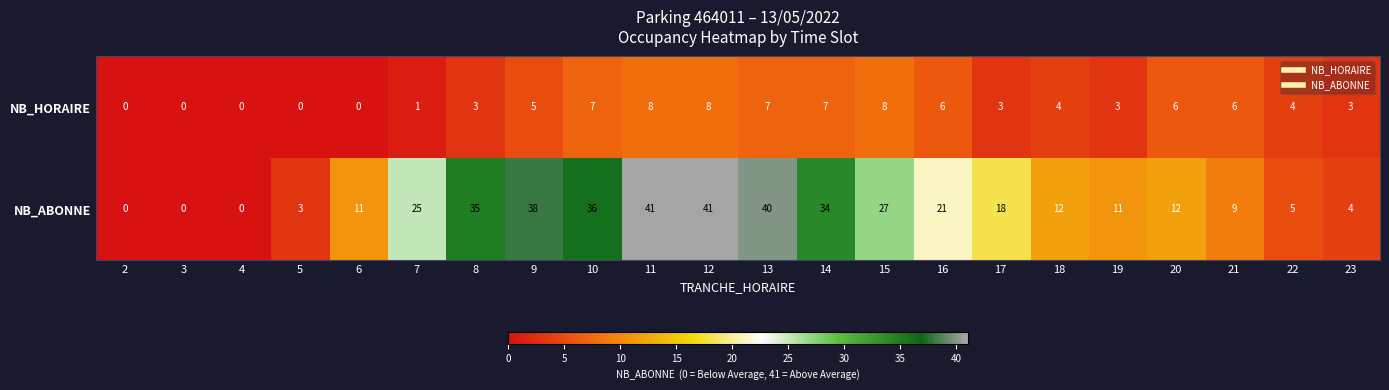

Which series has the largest total across all categories?

NB_ABONNE